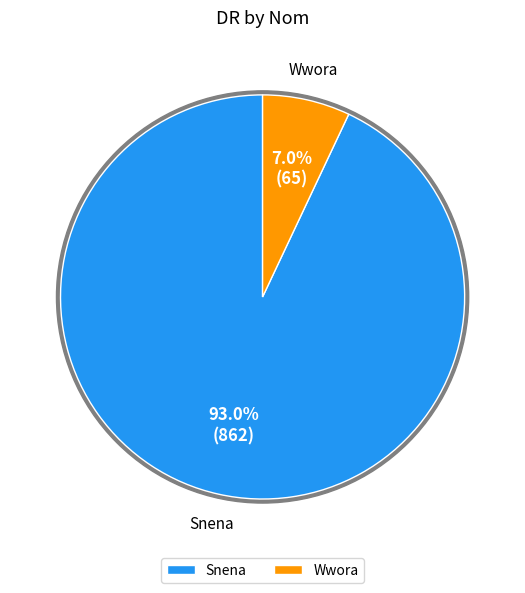

Rank the categories by value from highest to lowest.

Snena, Wwora